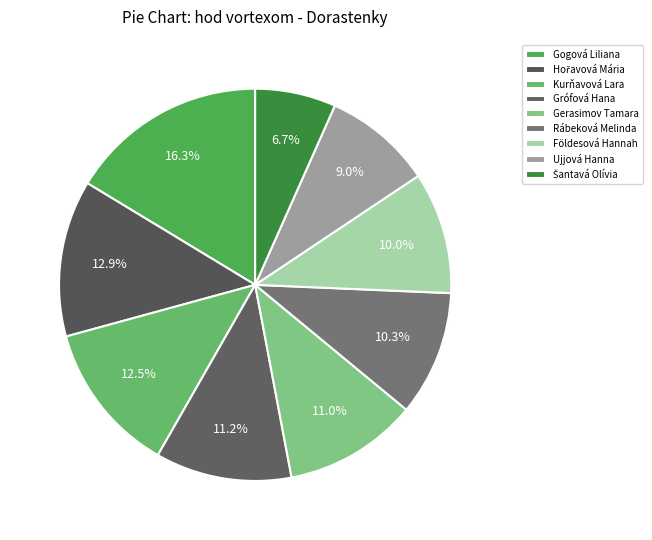

Which has a higher value, Grófová Hana or Kurňavová Lara?

Kurňavová Lara